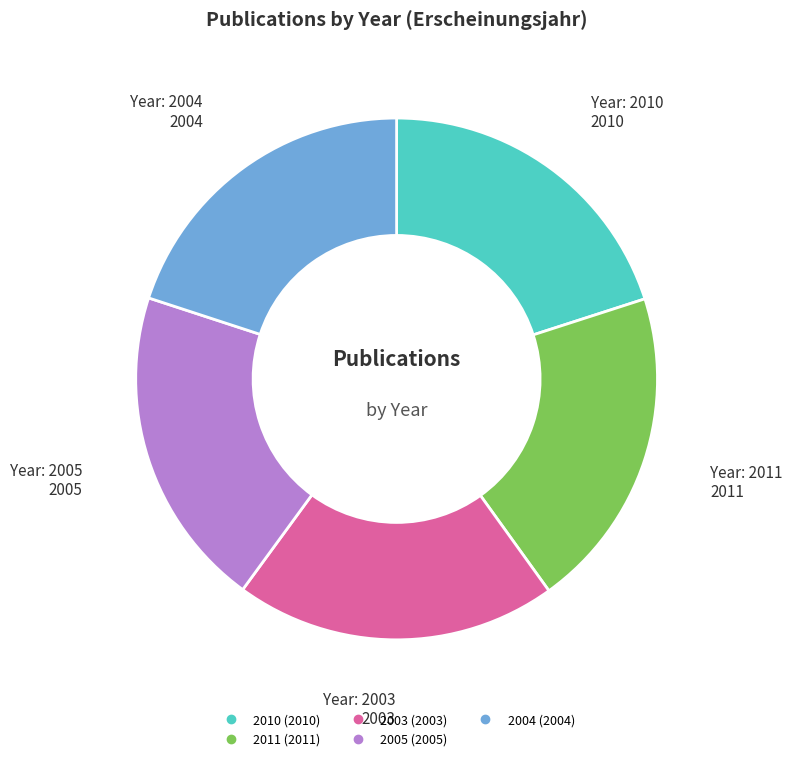

Is there any slice that represents more than half of the pie?

No